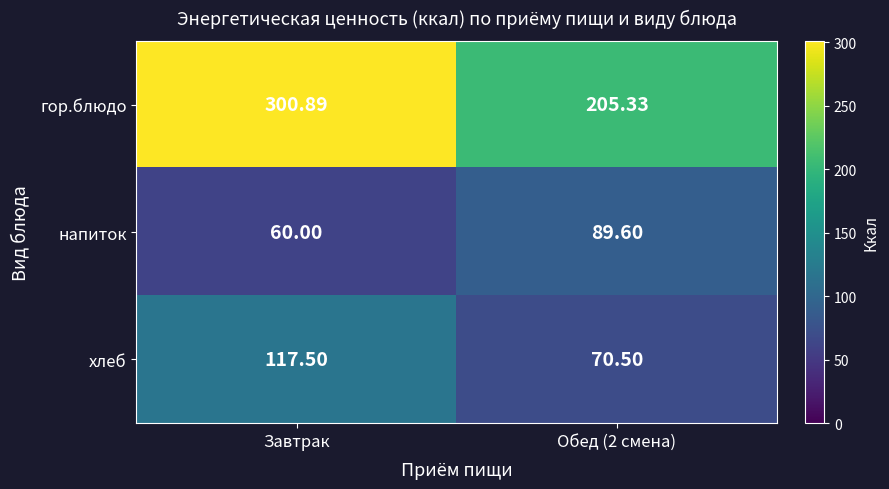

Where is напиток nearest to the value 74?

Завтрак